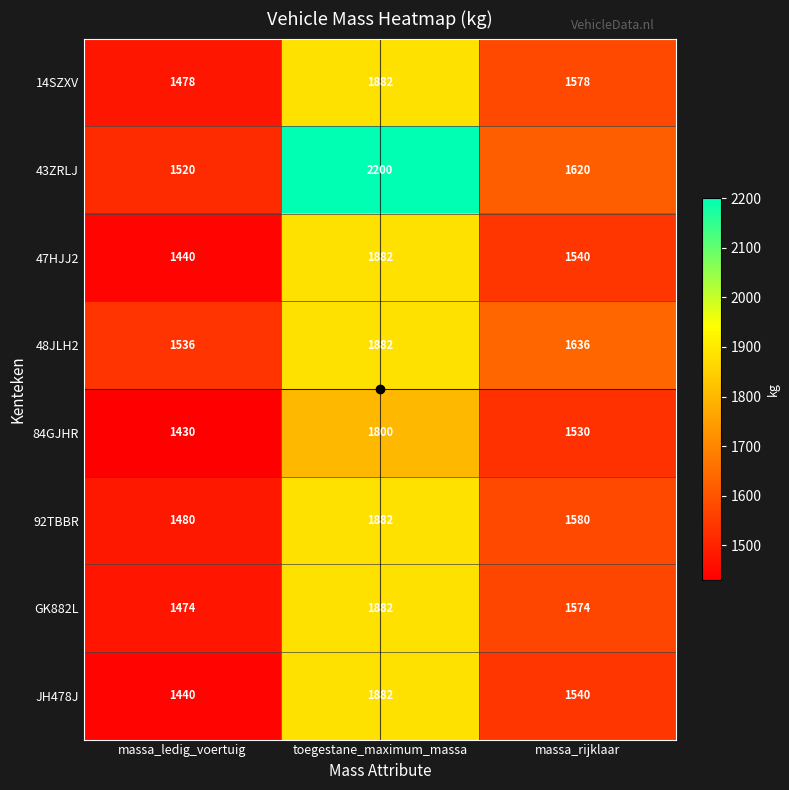

What is the difference between the maximum and minimum values in the 92TBBR series?

402